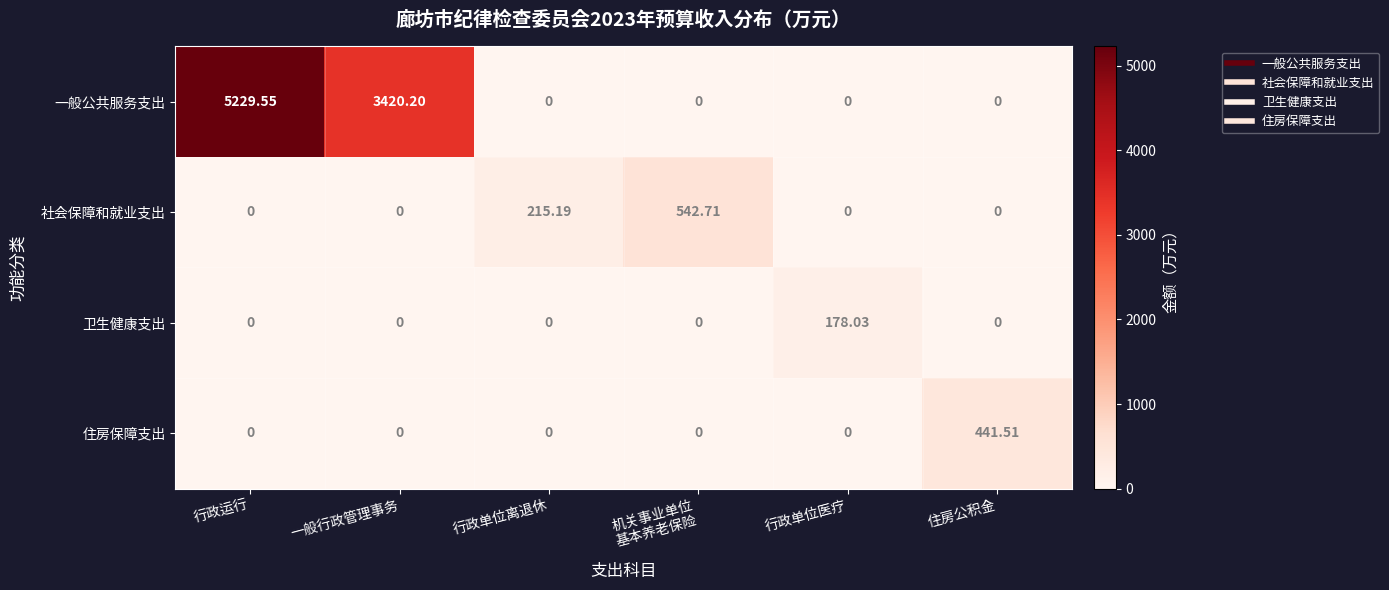

Which series has the largest range (max minus min)?

一般公共服务支出